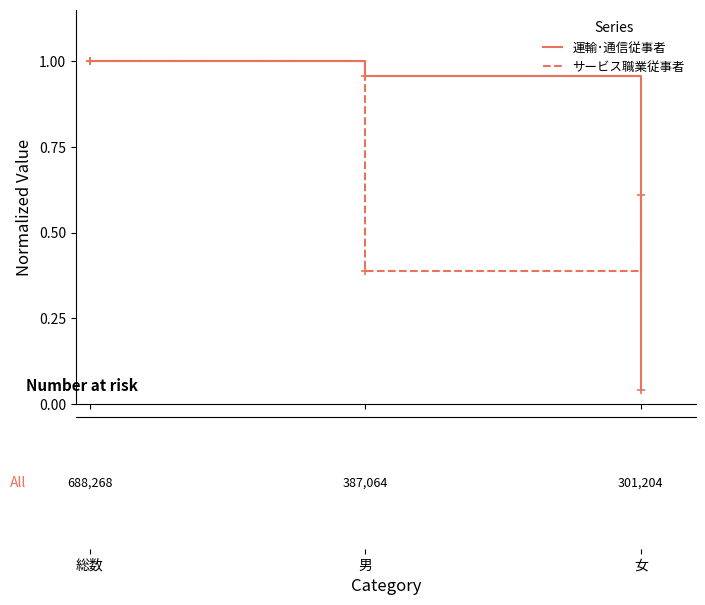

Which series has the largest range (max minus min)?

運輸･通信従事者